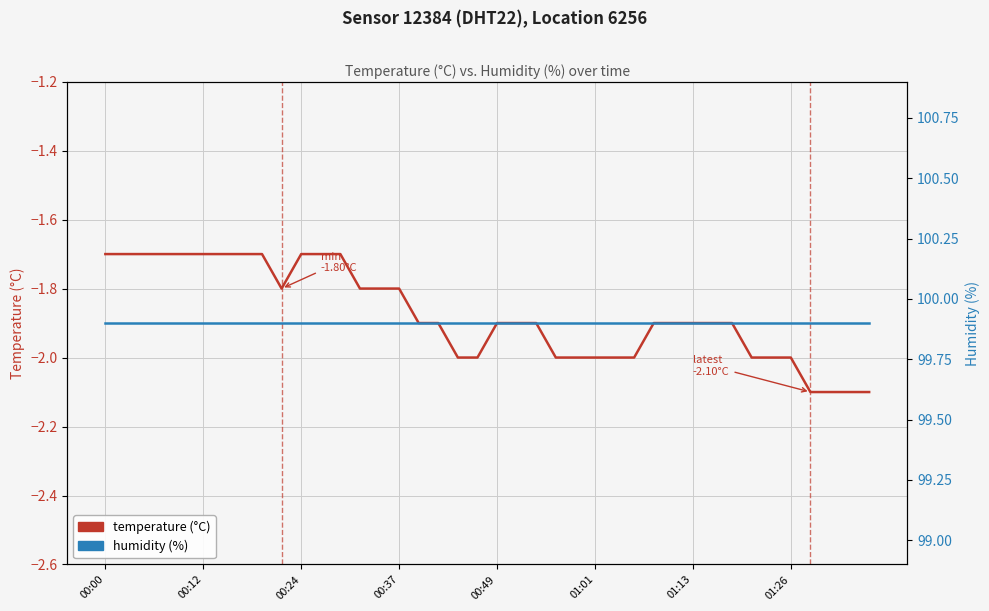

How many distinct data groups are displayed?

2